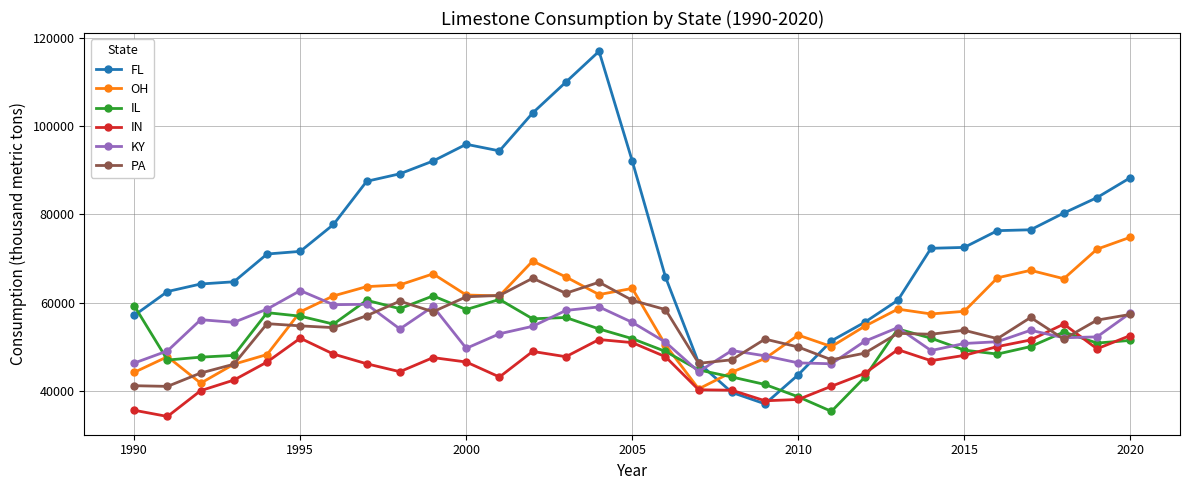

Does the chart display data point markers on the line(s)?

Yes